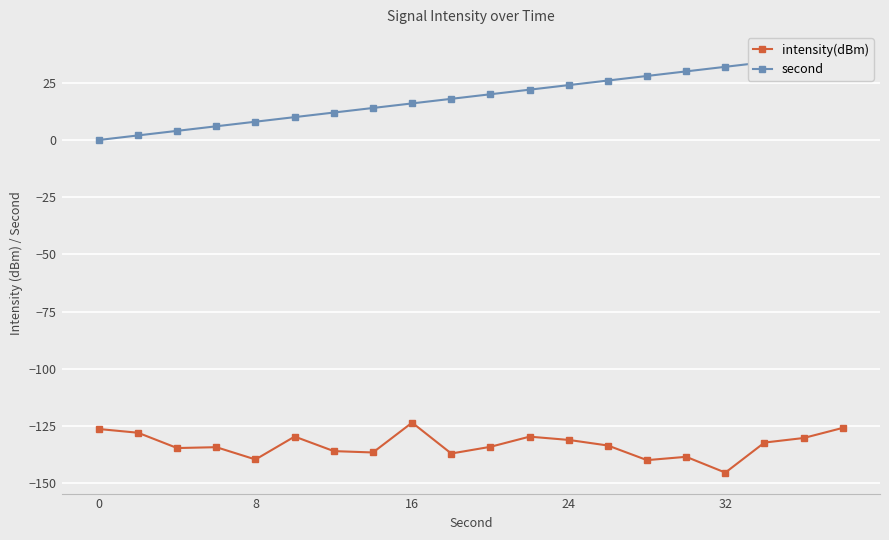

True or false: intensity(dBm) has more than 2 interior local peaks.

True